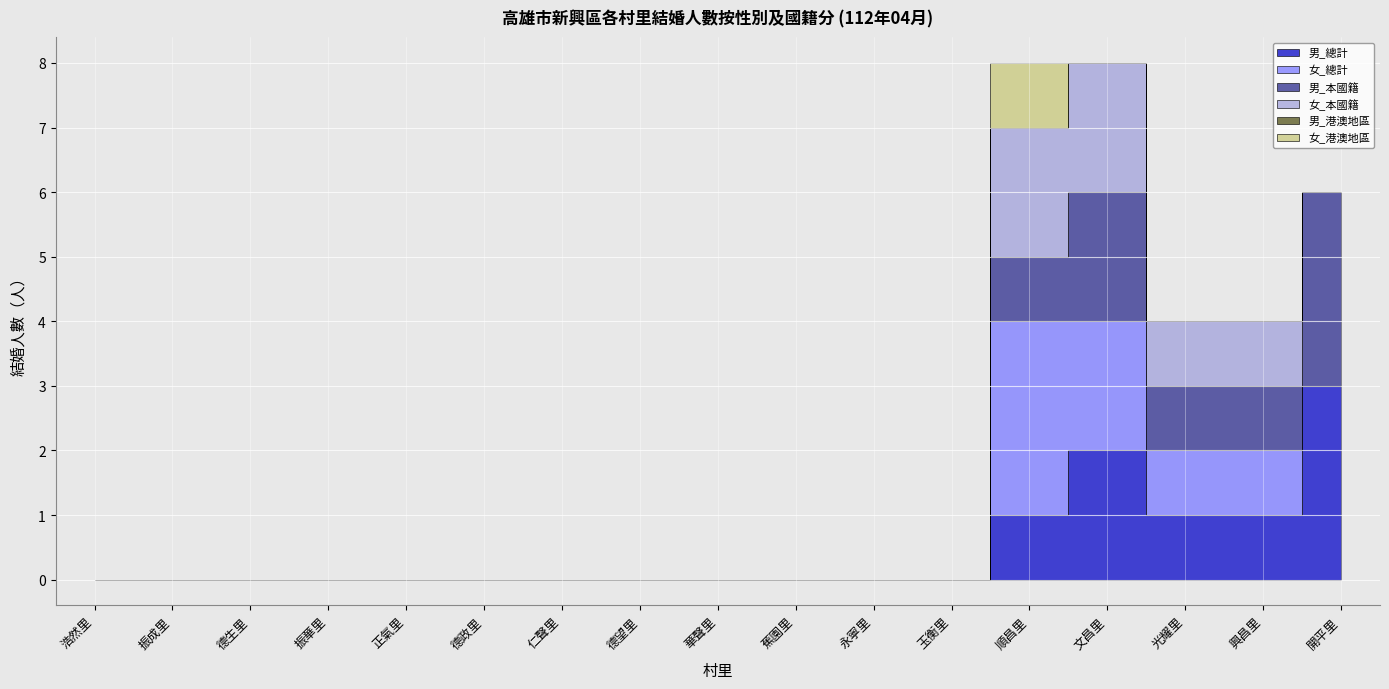

What position from the left is 永寧里?

11